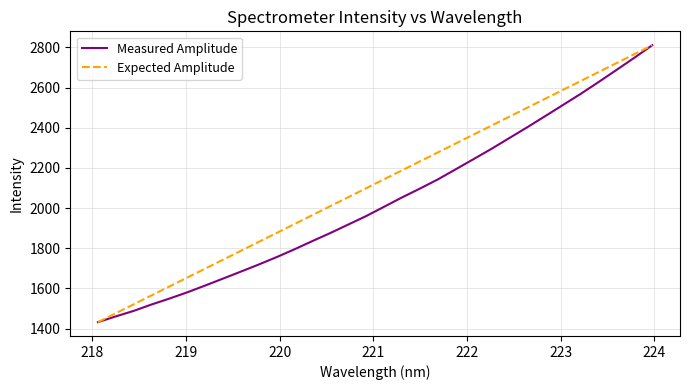

Rank the series by their average value, from highest to lowest.

Expected Amplitude, Measured Amplitude